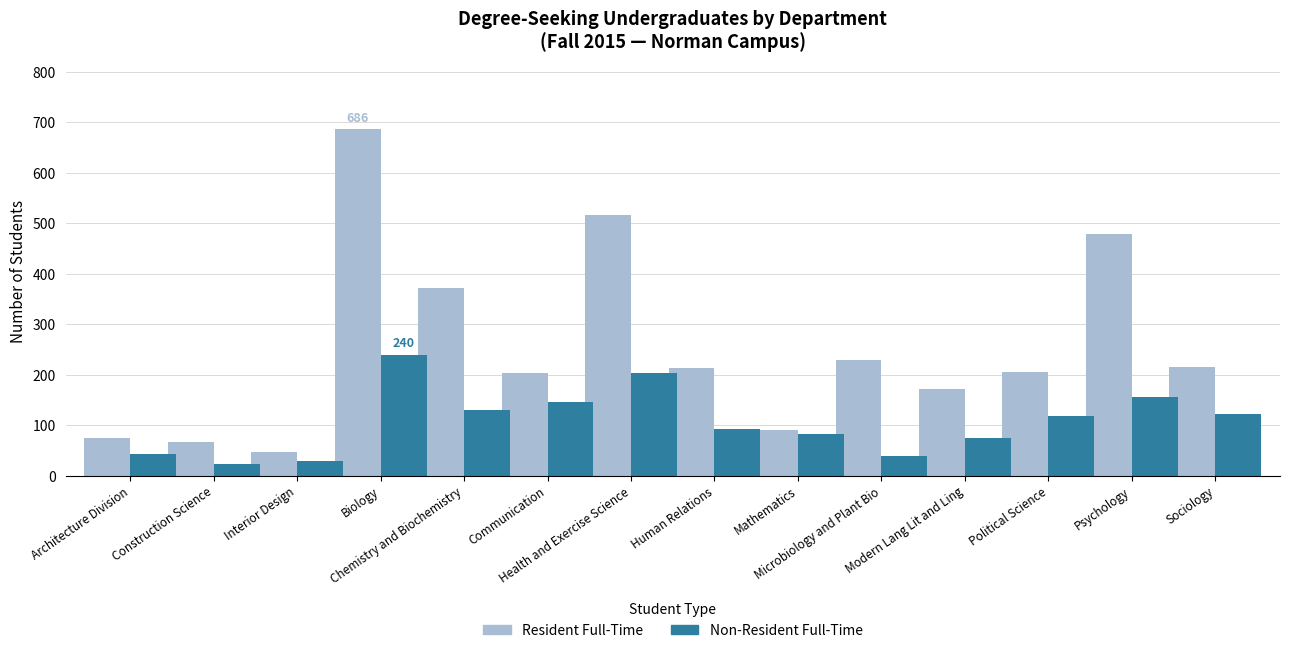

Count the number of categories in the chart.

14